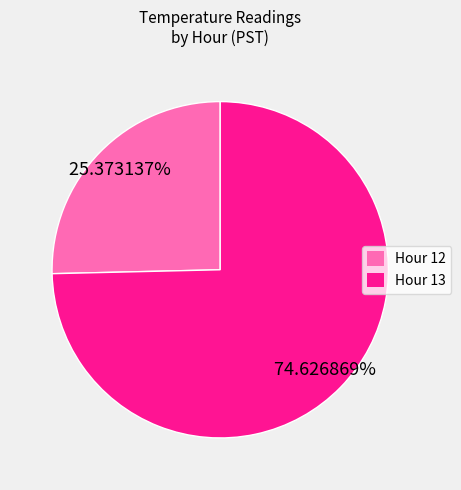

How many slices are in this pie chart?

2